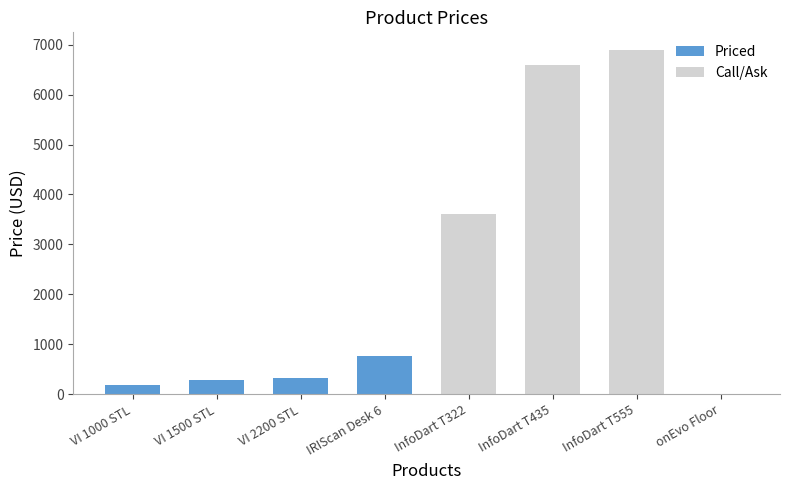

Where does the data first go above 759?

IRIScan Desk 6